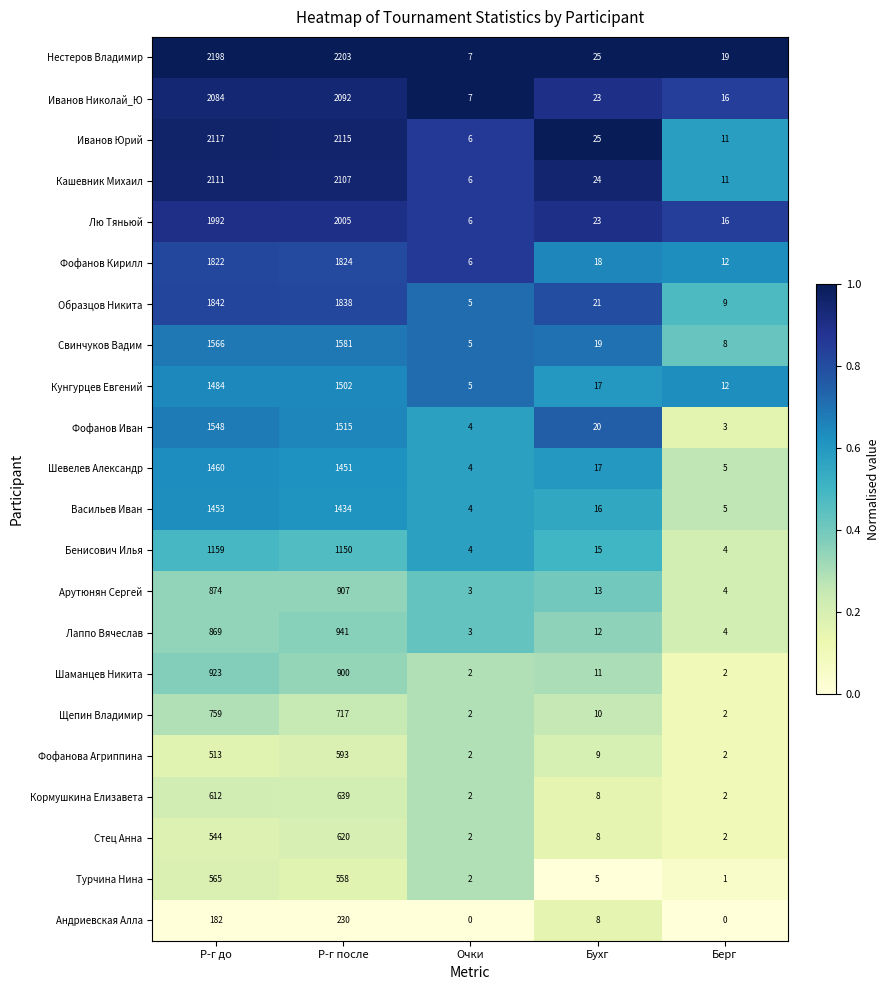

What is the total value across all series at Берг?

150